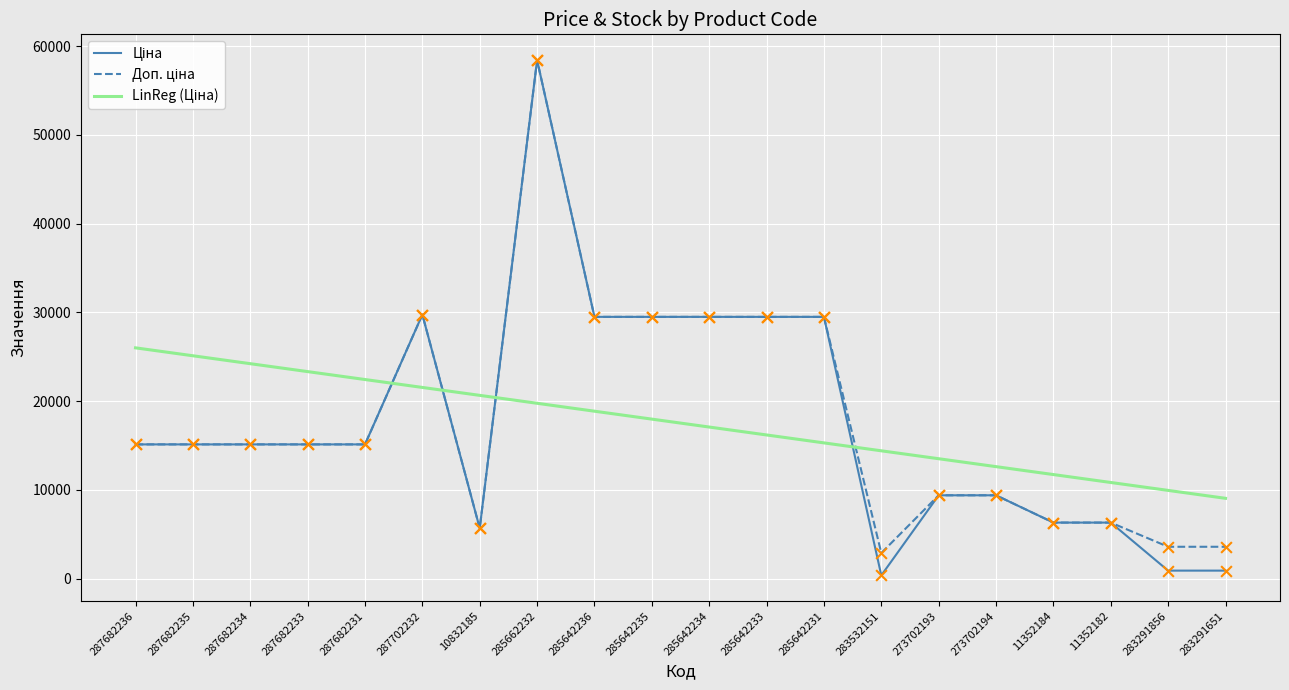

At which category is the sum across all series the highest?

285662232